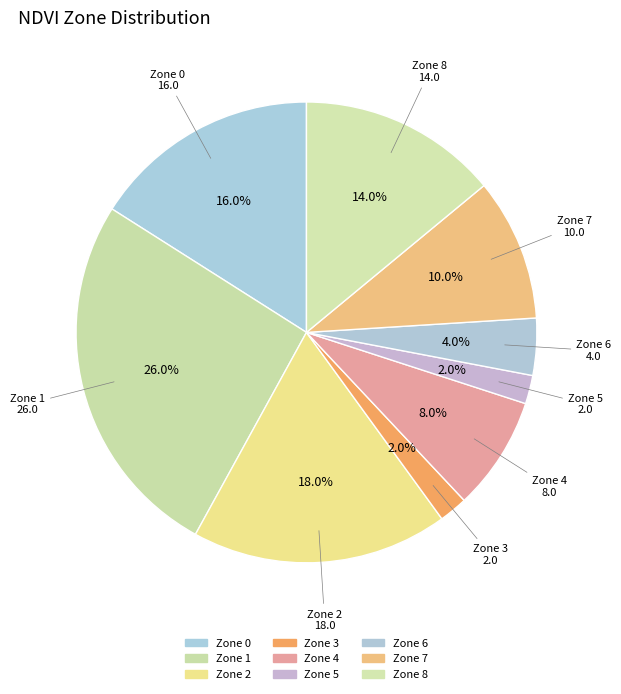

Count the number of slices in the pie.

9